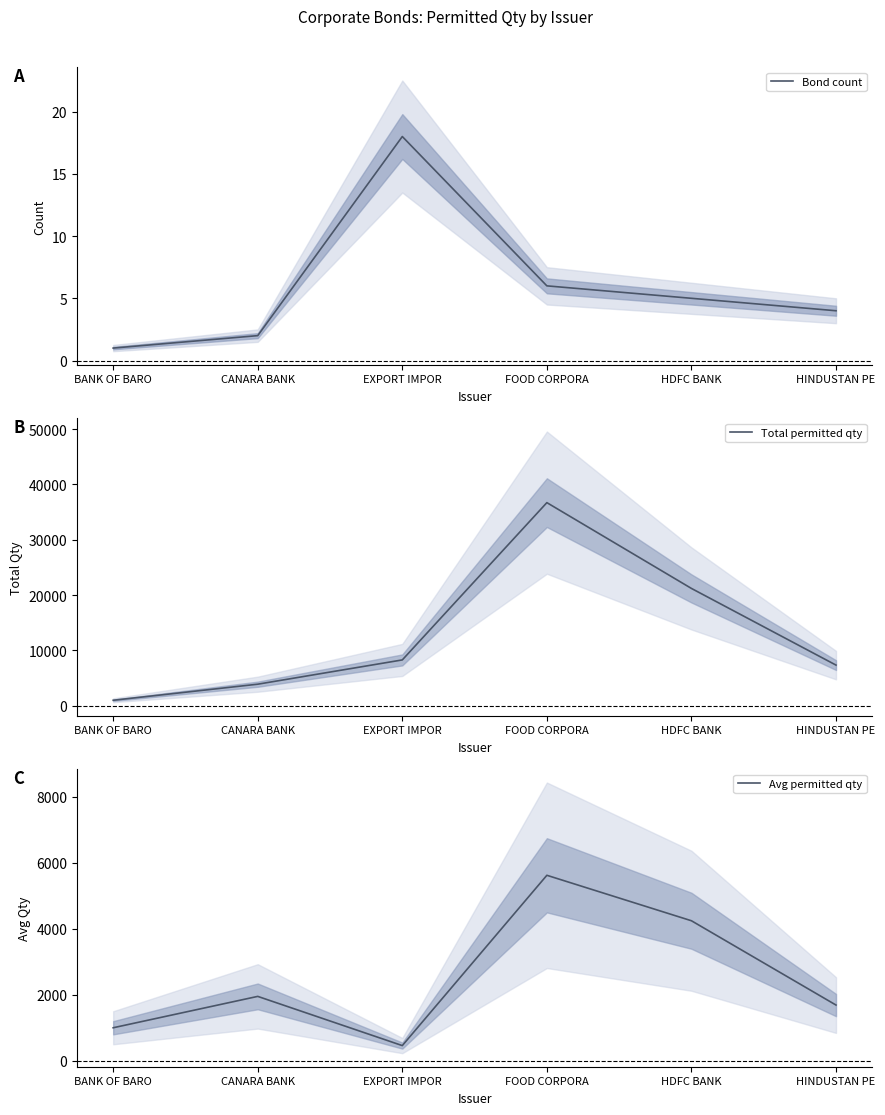

What position from the left is HDFC BANK?

5